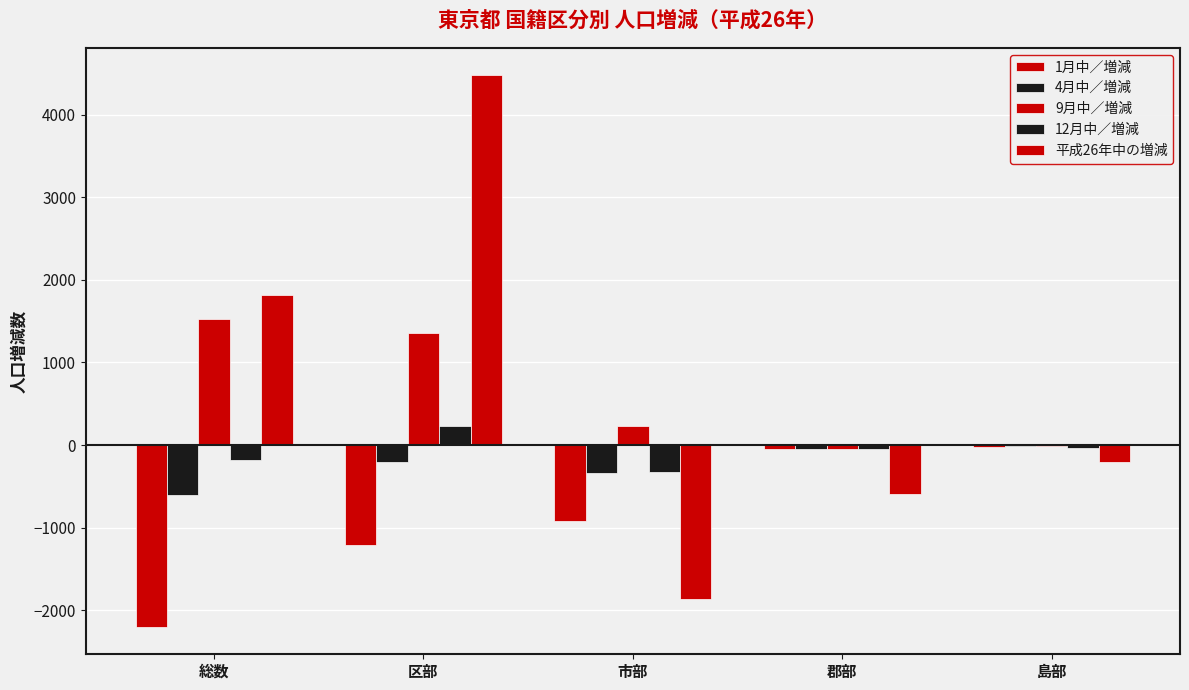

How many data points in 4月中／増減 are above -211?

2